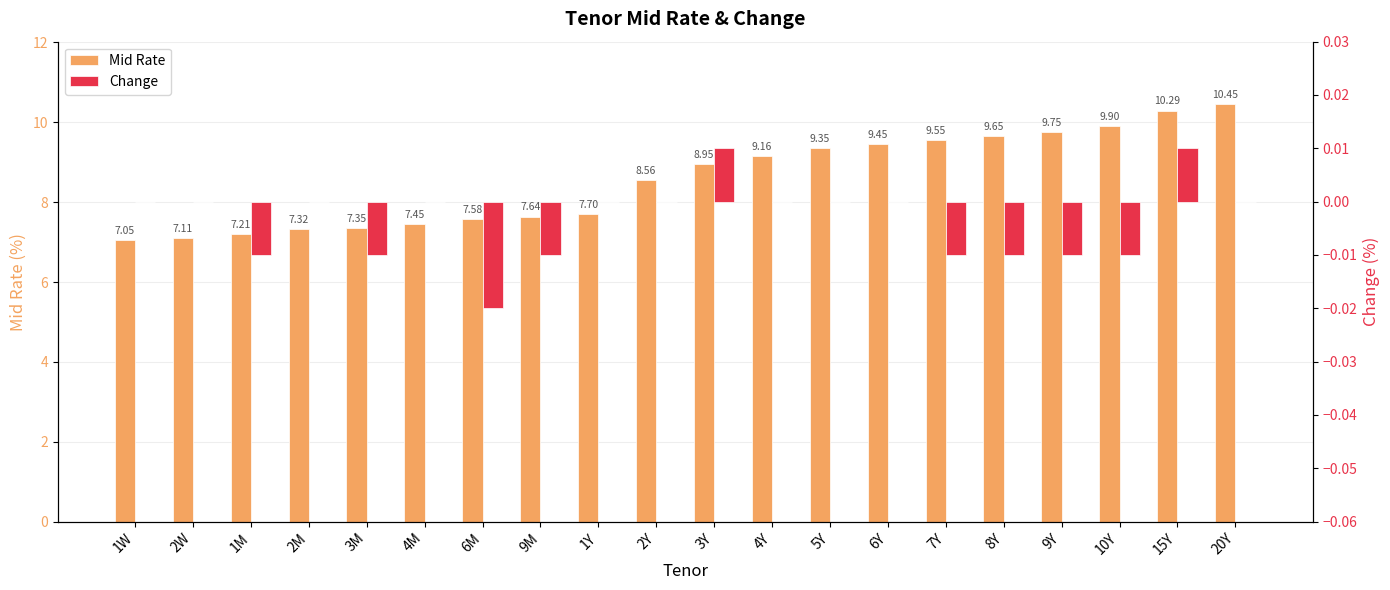

Which series changed the most between 4M and 6Y?

Mid Rate